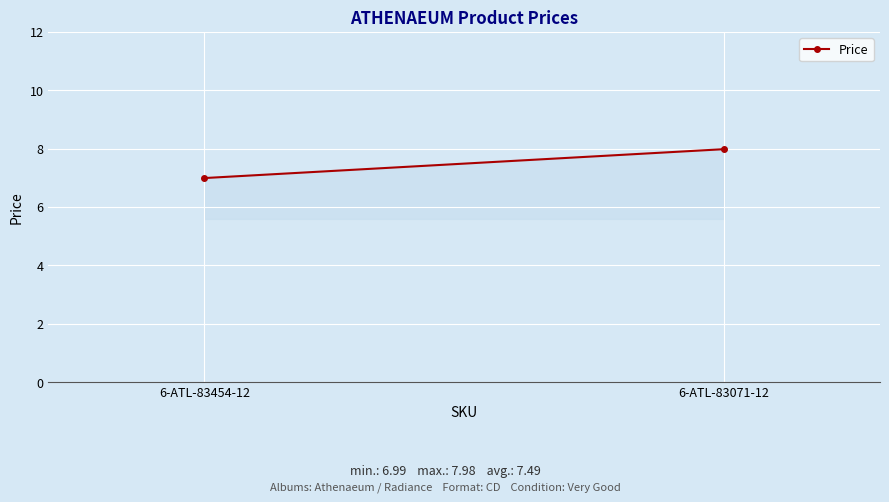

True or false: the data shows 11.0 at 6-ATL-83454-12.

False